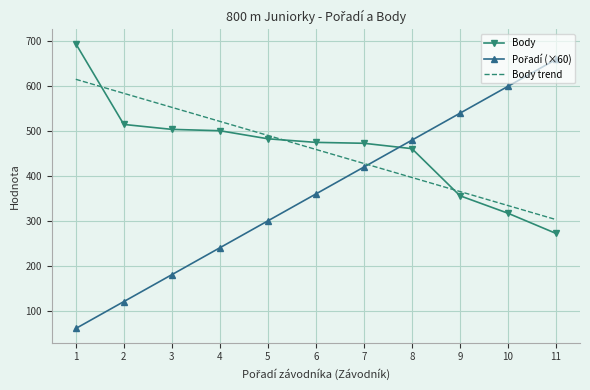

The value of Body trend at 1 is 930.6. True or false?

False